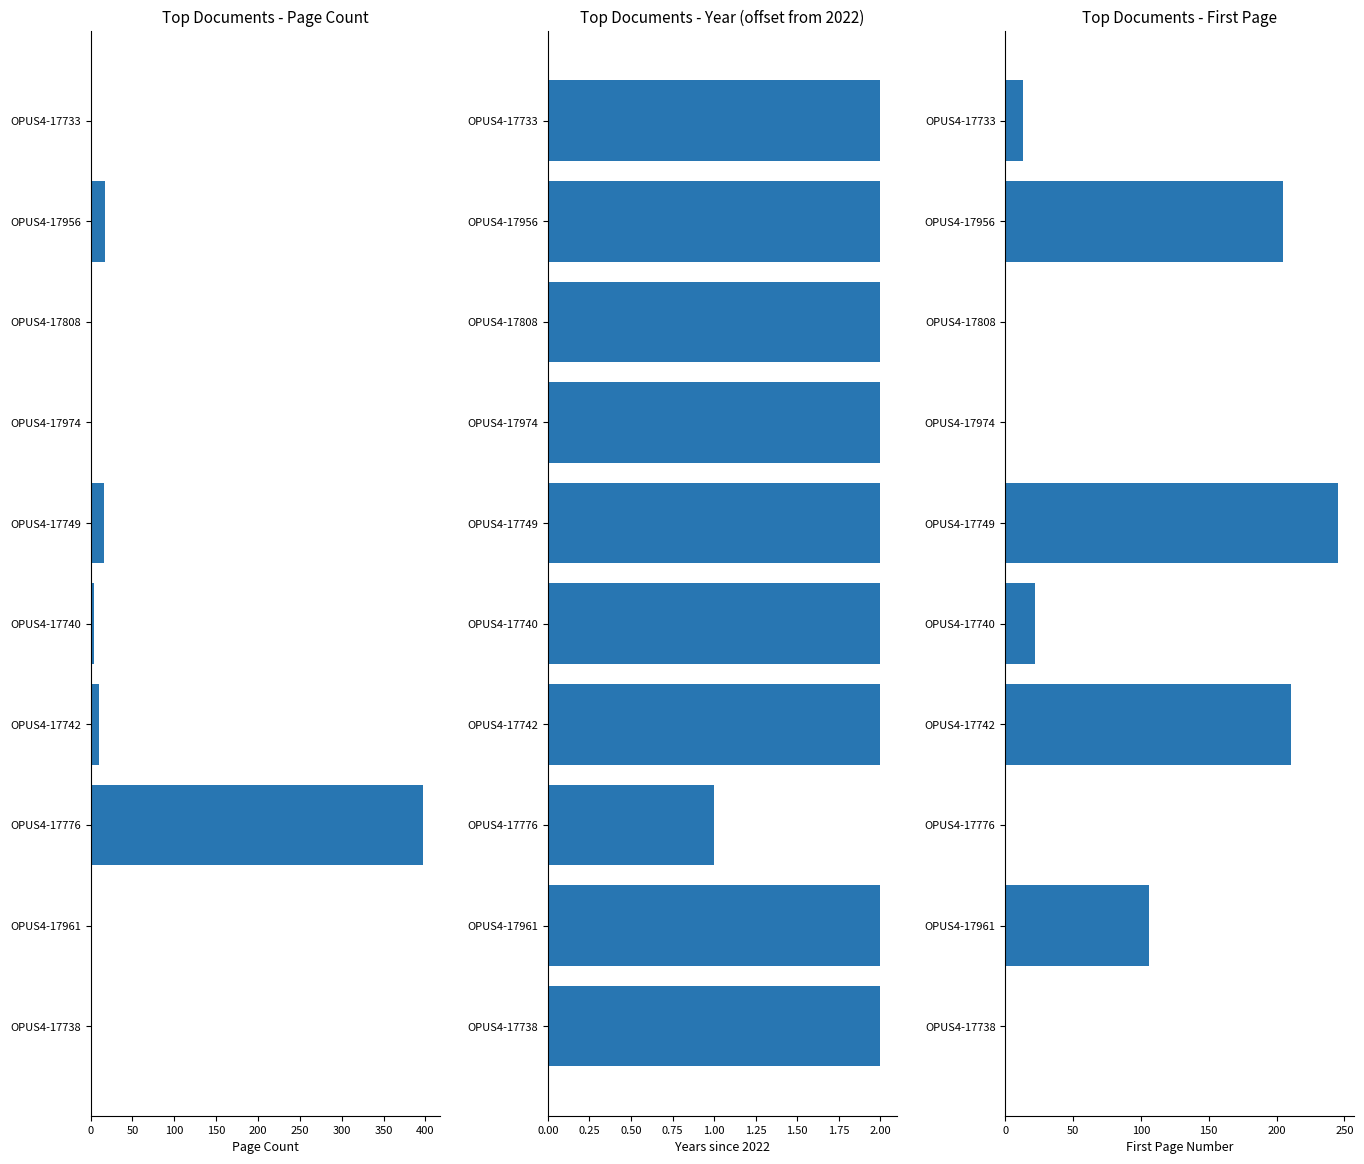

Which series has the largest total across all categories?

Quelle:Erste Seite